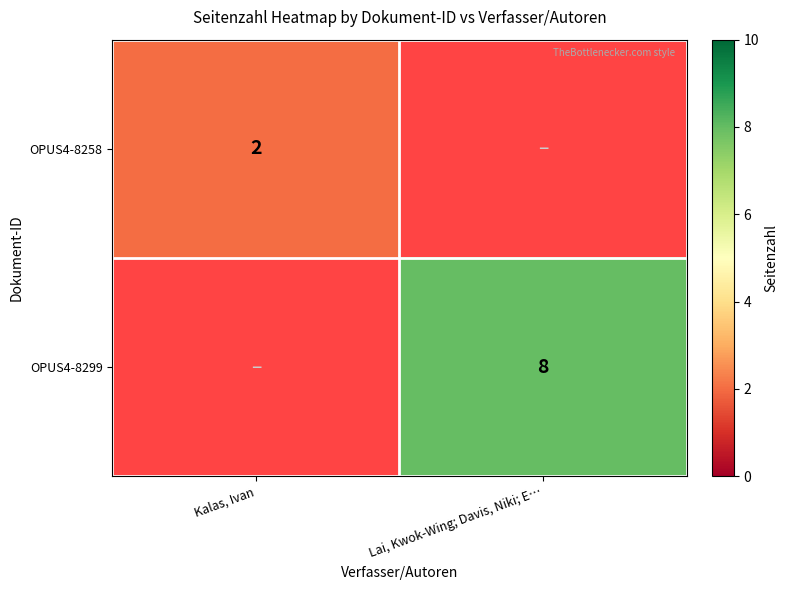

True or false: OPUS4-8299 has a value of 8 at Lai, Kwok-Wing; Davis, Niki; E….

True